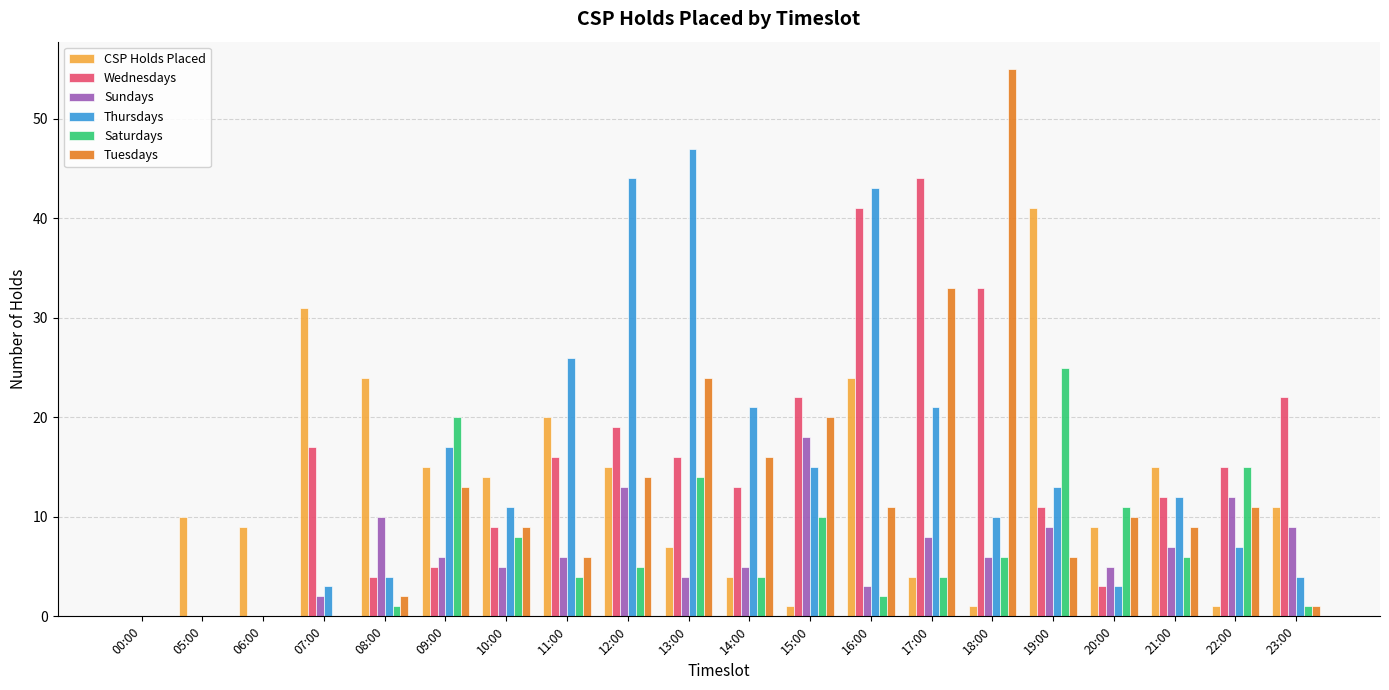

Between 14:00 and 23:00, which series saw the biggest shift?

Thursdays